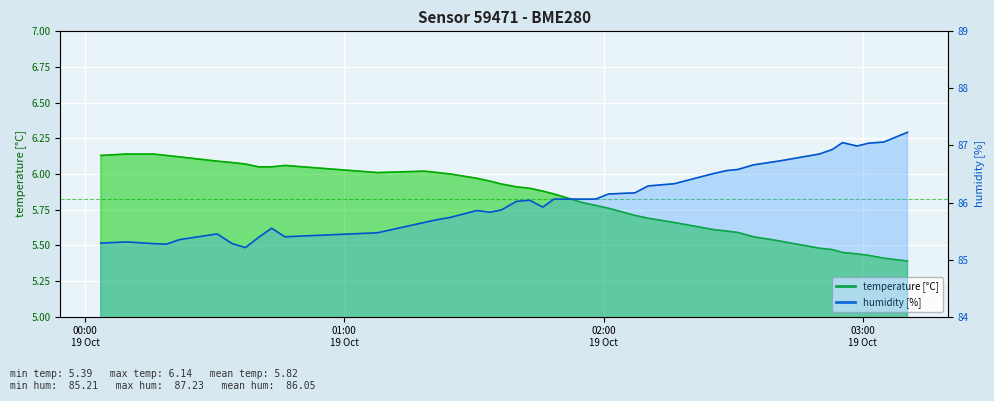

How many interior local valleys does the temperature series have?

1